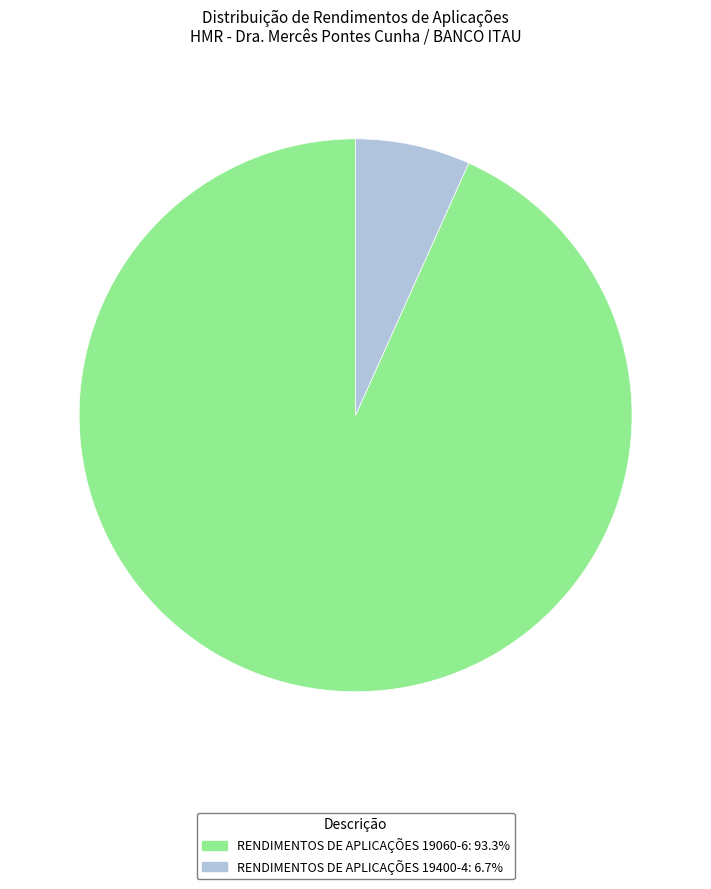

The RENDIMENTOS DE APLICAÇÕES 19060-6 slice represents 99% of the pie. True or false?

False